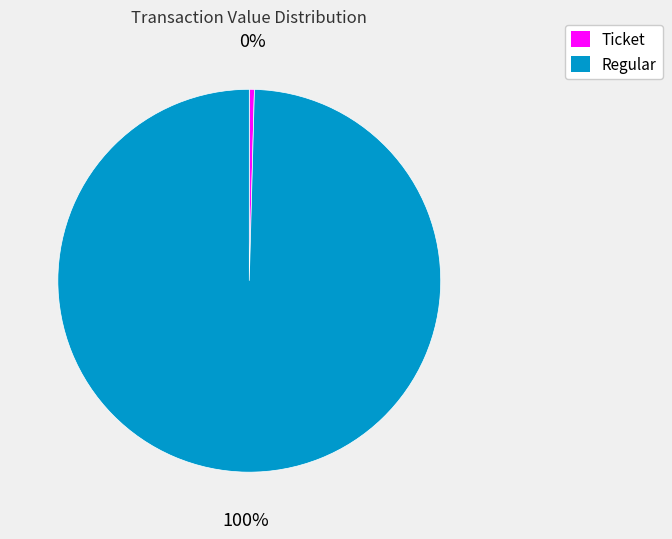

Count the number of slices in the pie.

2